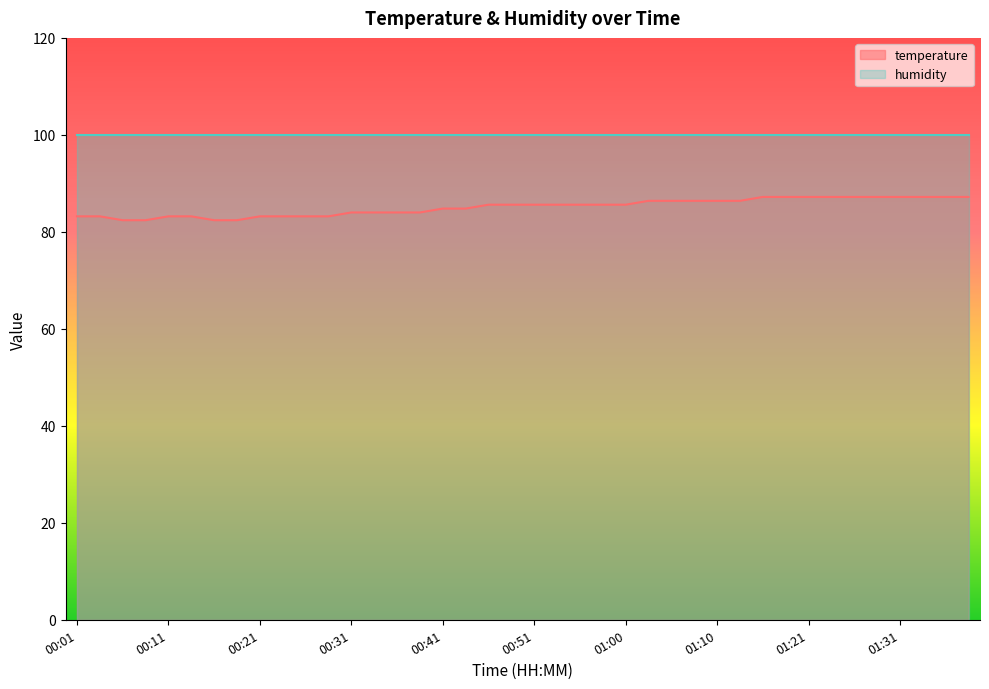

What is the sum of the values at 00:46 and 00:58?

171.2